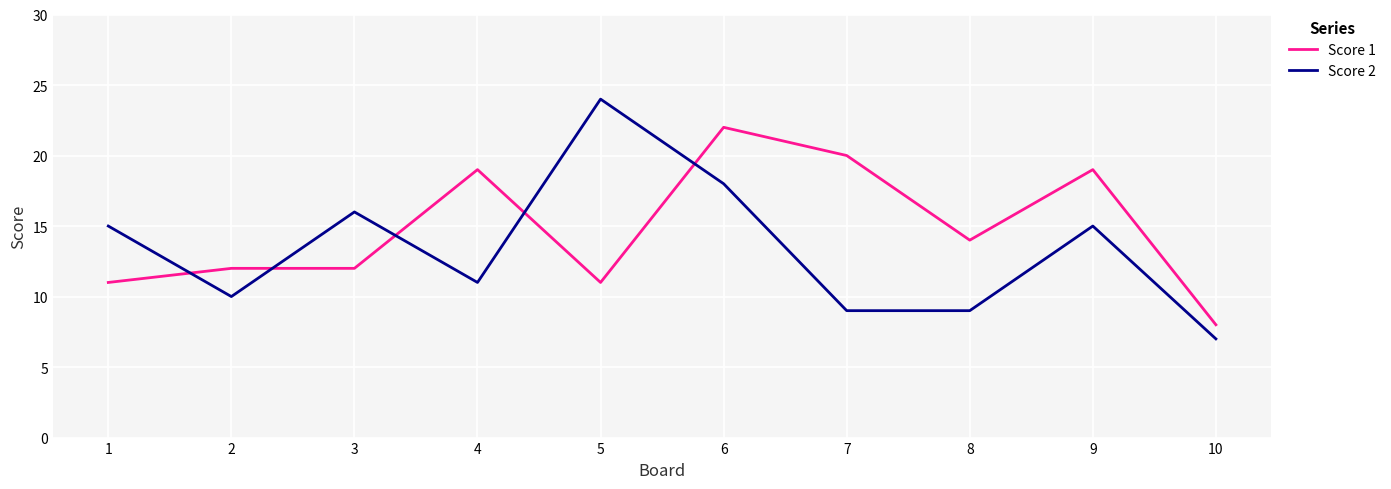

How many distinct data groups are displayed?

2